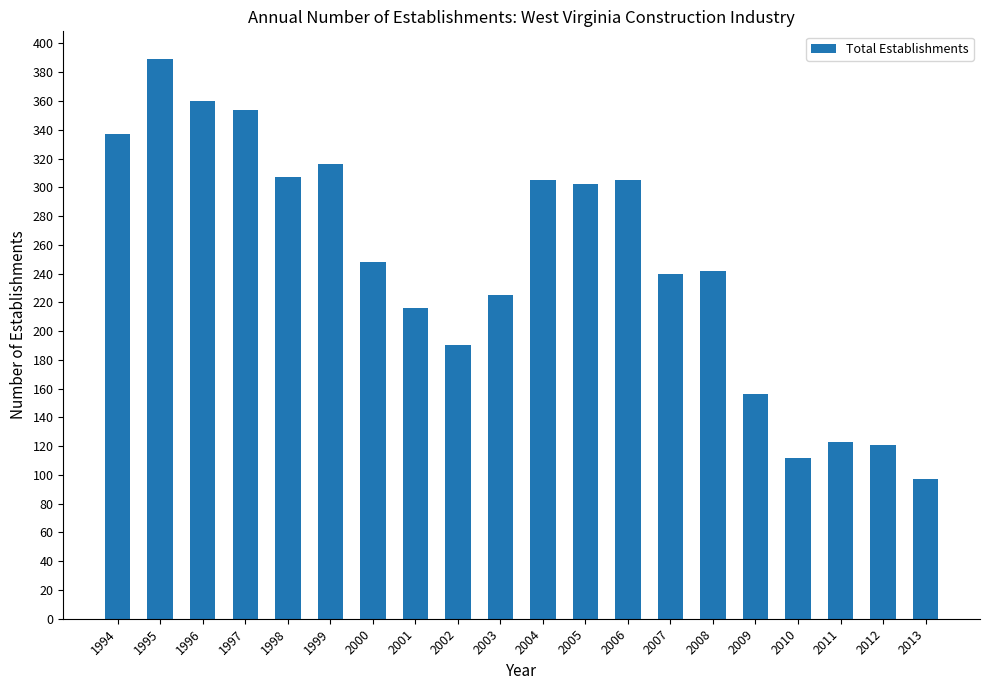

Reading right to left, extract all data points from this chart.

97	121	123	112	156	242	240	305	302	305	225	190	216	248	316	307	354	360	389	337